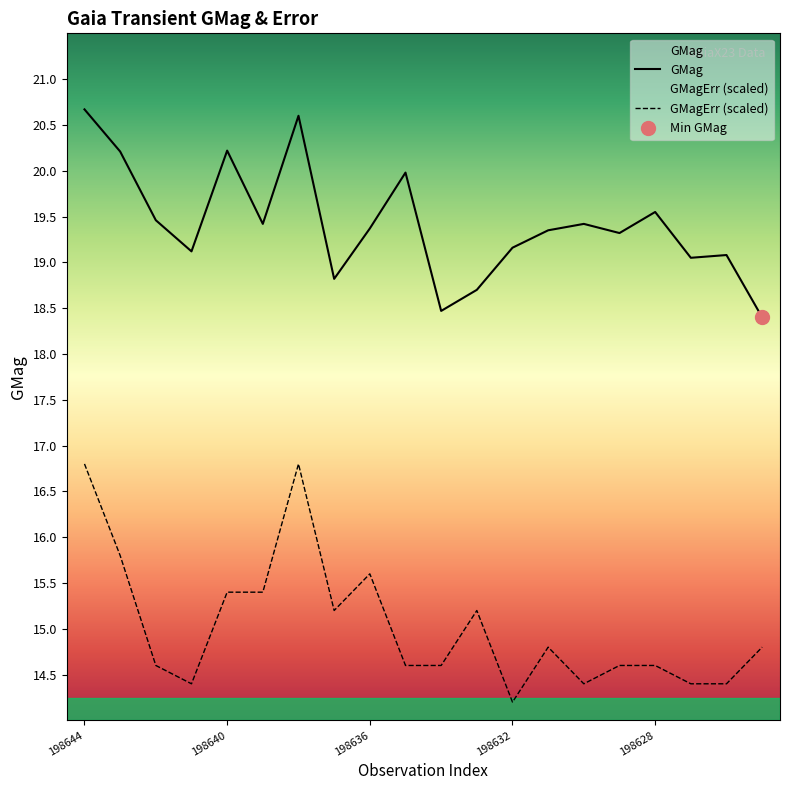

What is the greatest value displayed?

20.7